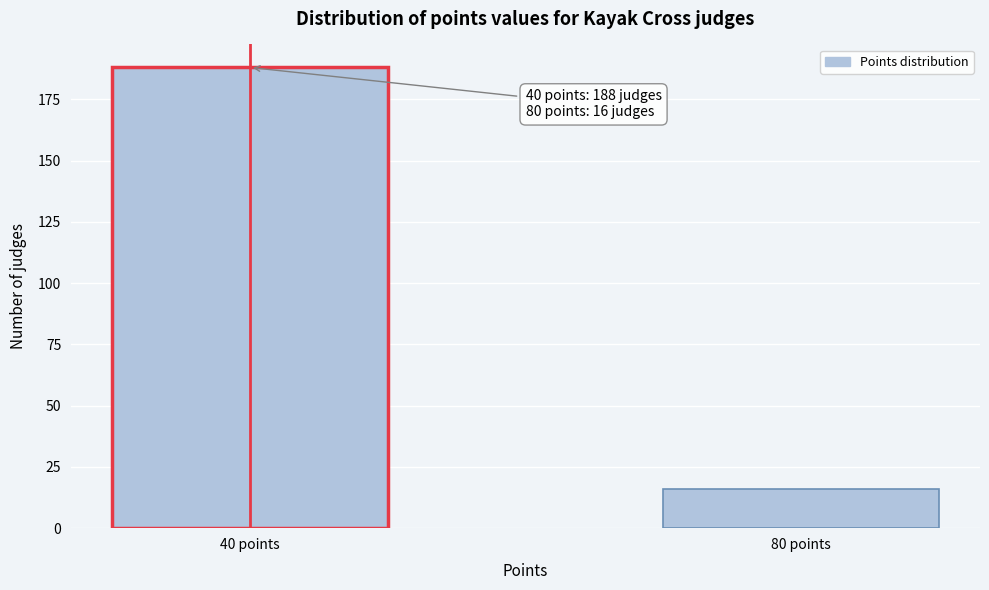

Reading right to left, list all the values displayed in this chart.

16	188